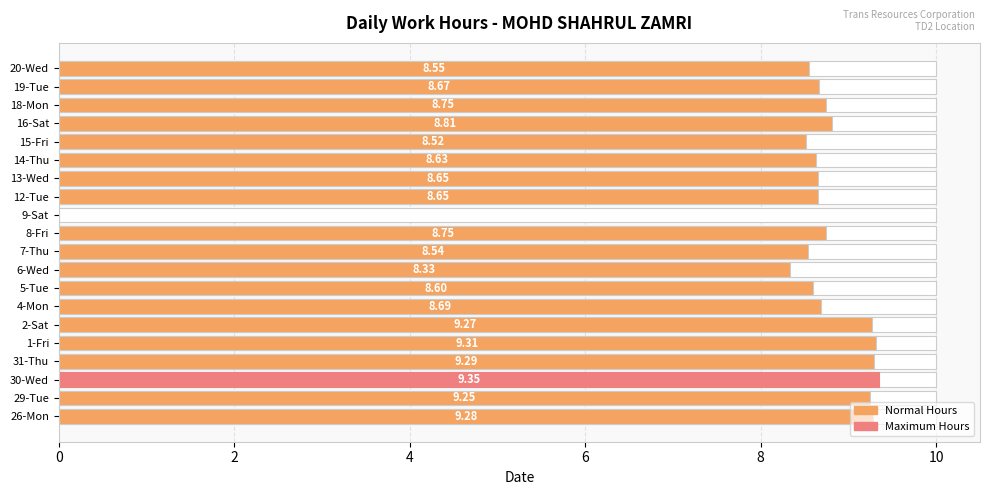

How many bars are there in total?

20